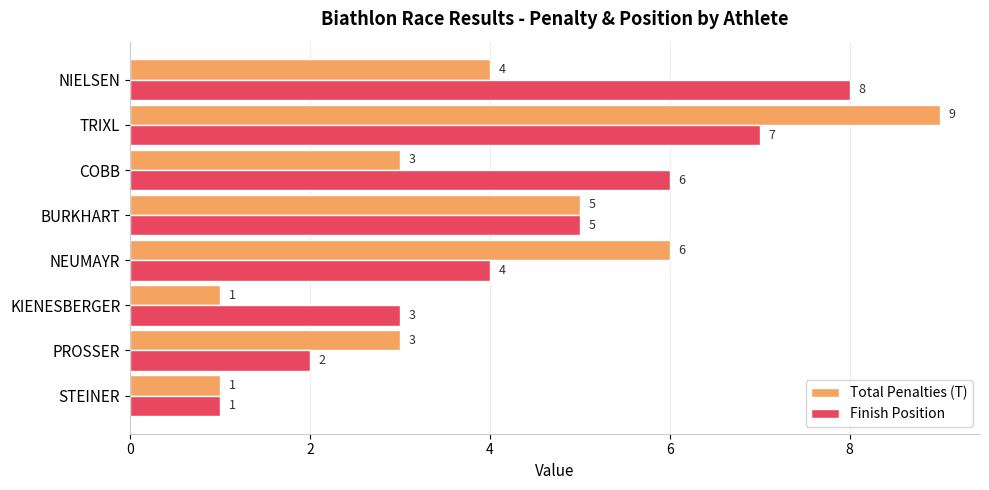

How many categories are shown in the chart?

8